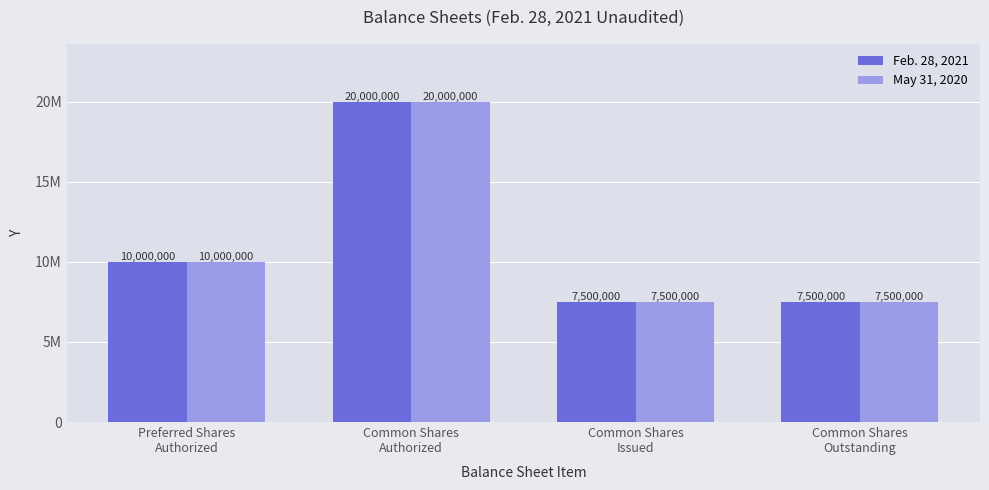

Which series has the widest spread of values?

Feb. 28, 2021